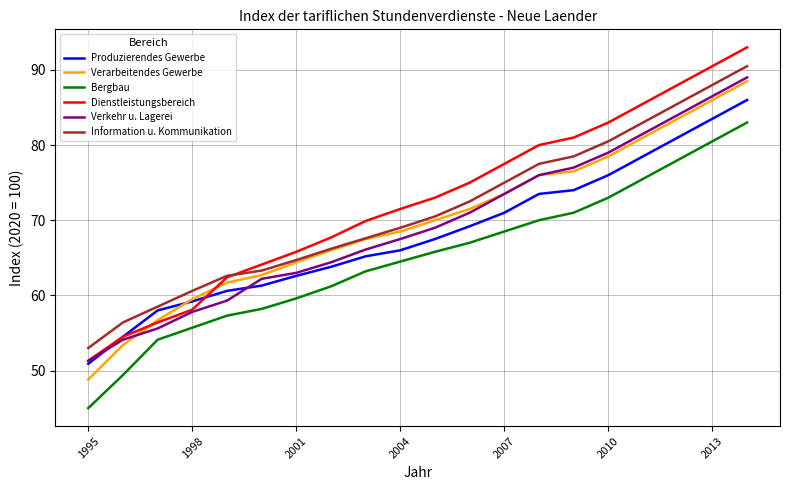

Is this an area chart (filled region under the line)?

No